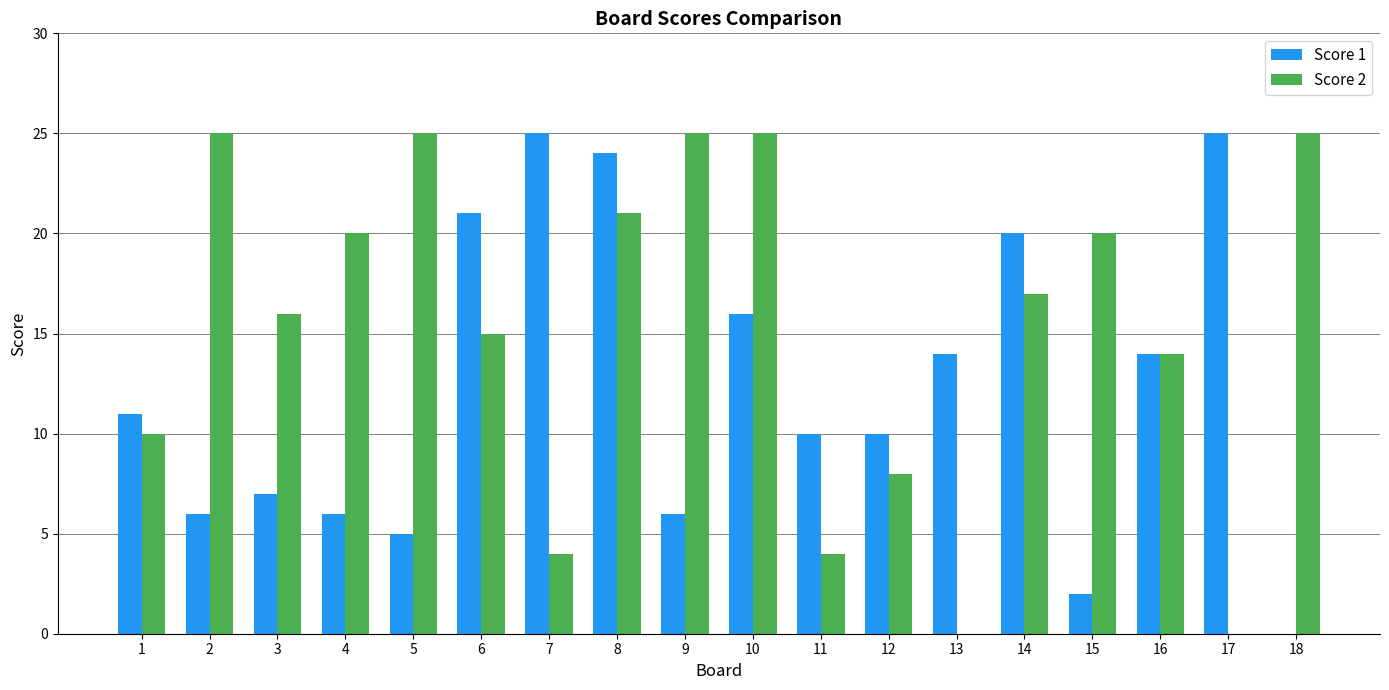

Is it true that Score 2 equals 35 at 8?

False